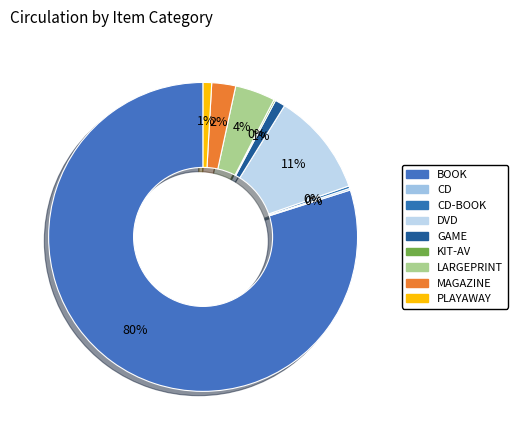

How many segments does this pie chart have?

9